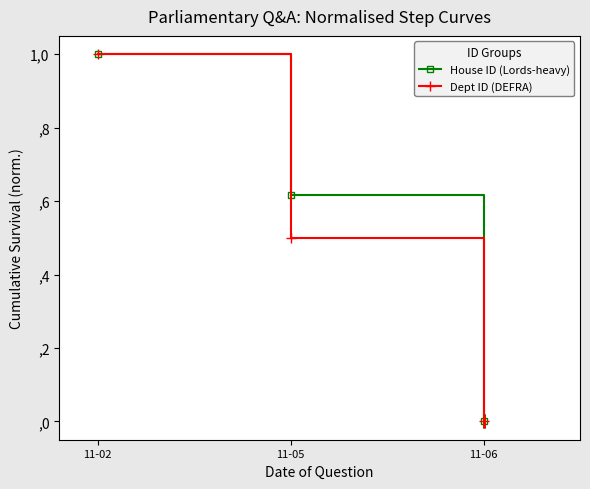

Does the chart have visible grid lines?

No